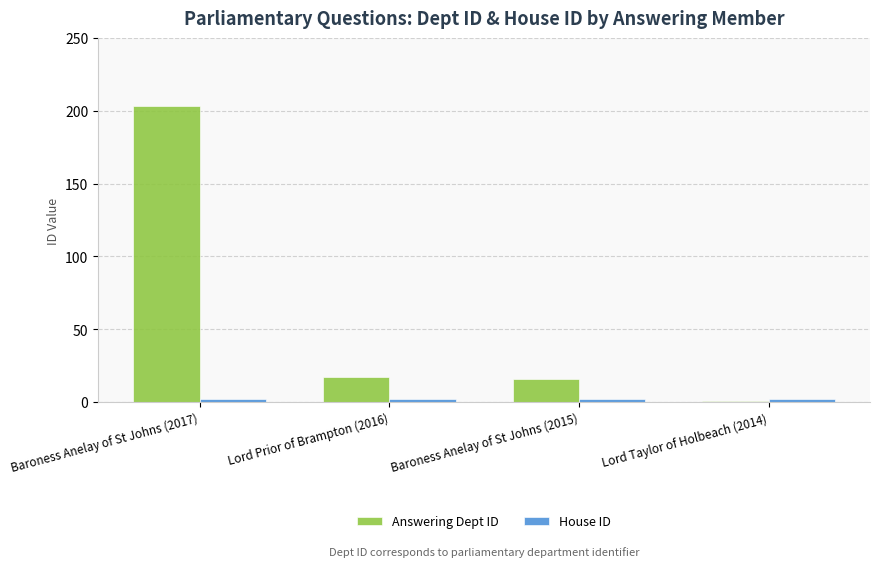

What is the minimum value shown in the chart?

1